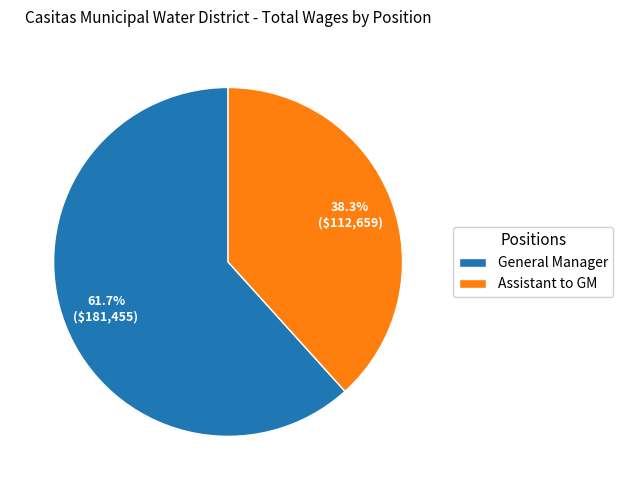

To the nearest percent, what is the difference between the largest and smallest slice percentages?

23%